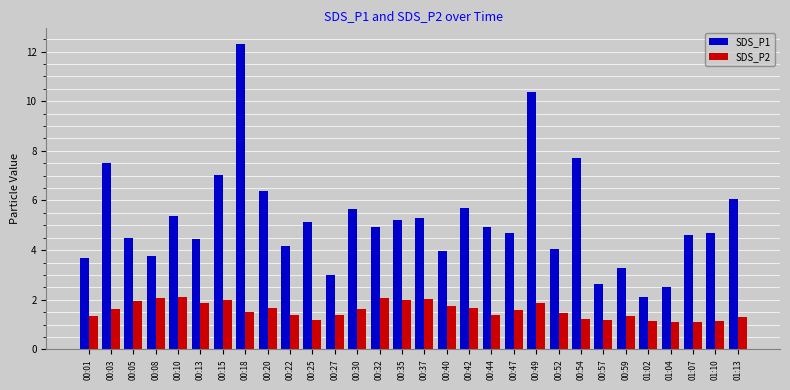

Which series has the largest range (max minus min)?

SDS_P1